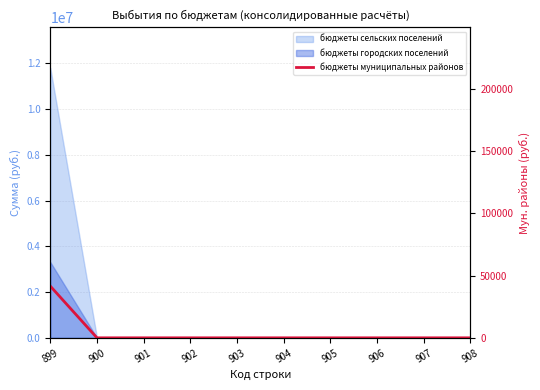

The value at 908 is 0. True or false?

True